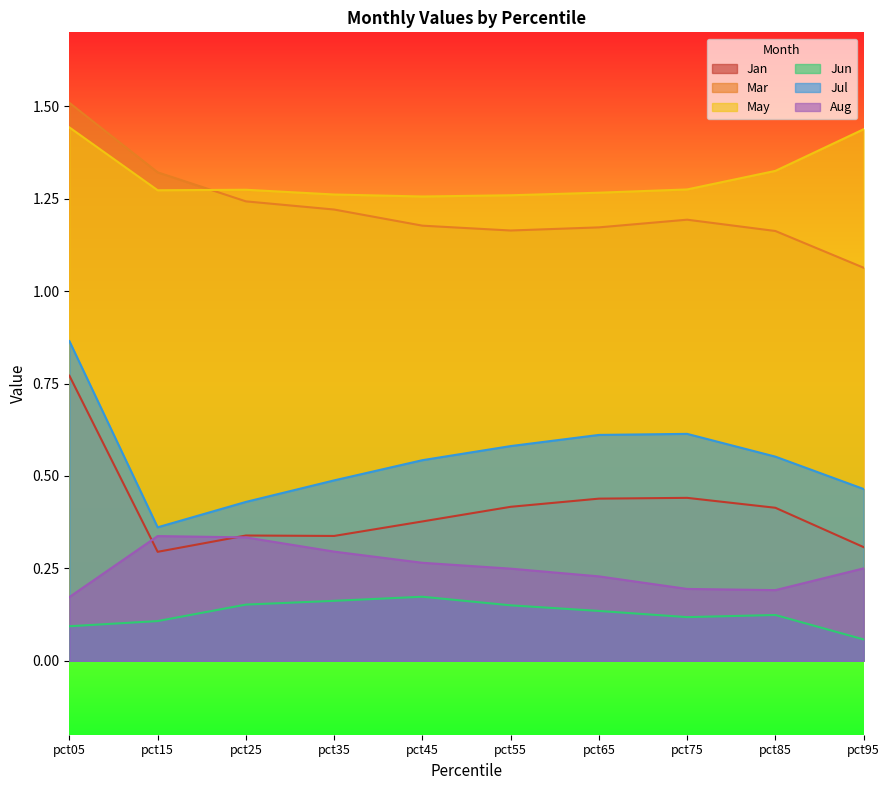

True or false: Aug has more than 1 points higher than both neighbors.

False